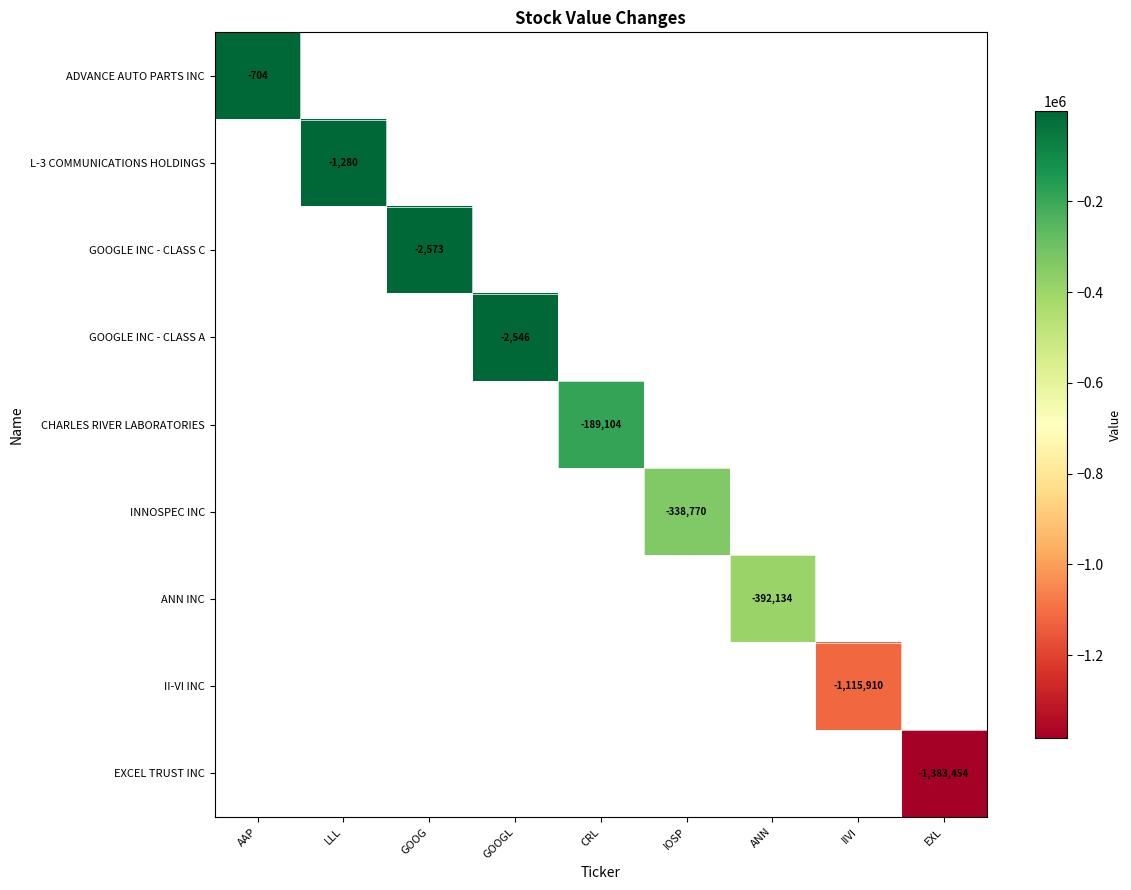

The value of L-3 COMMUNICATIONS HOLDINGS at LLL is -1280. True or false?

True